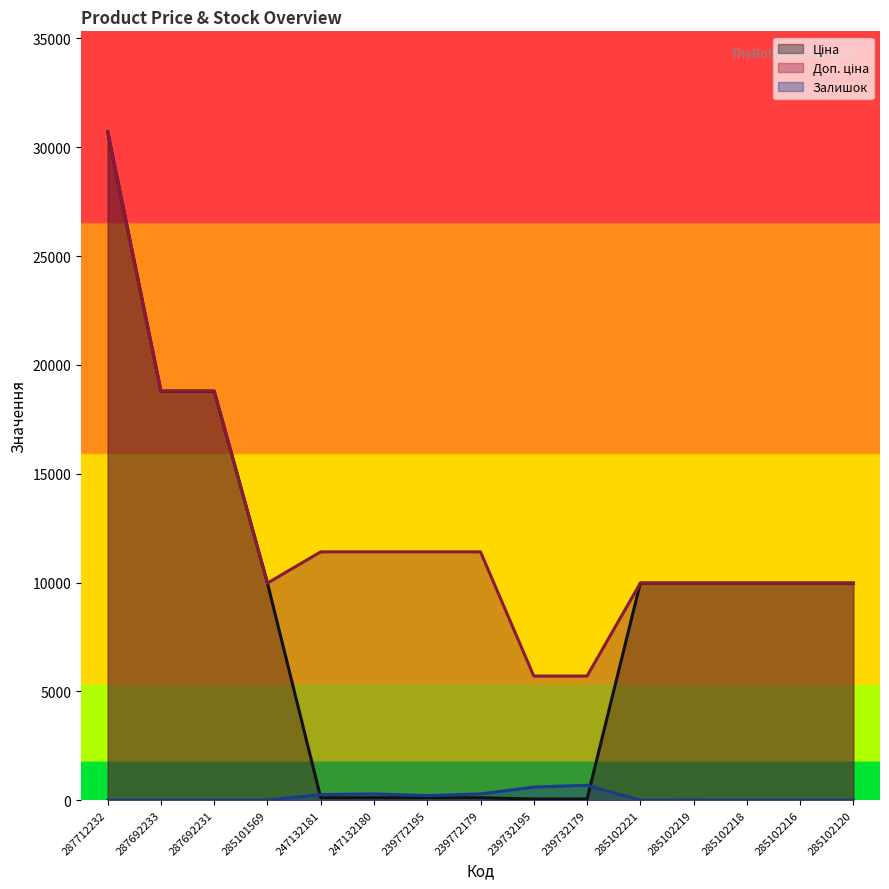

Does the chart display data point markers on the line(s)?

No